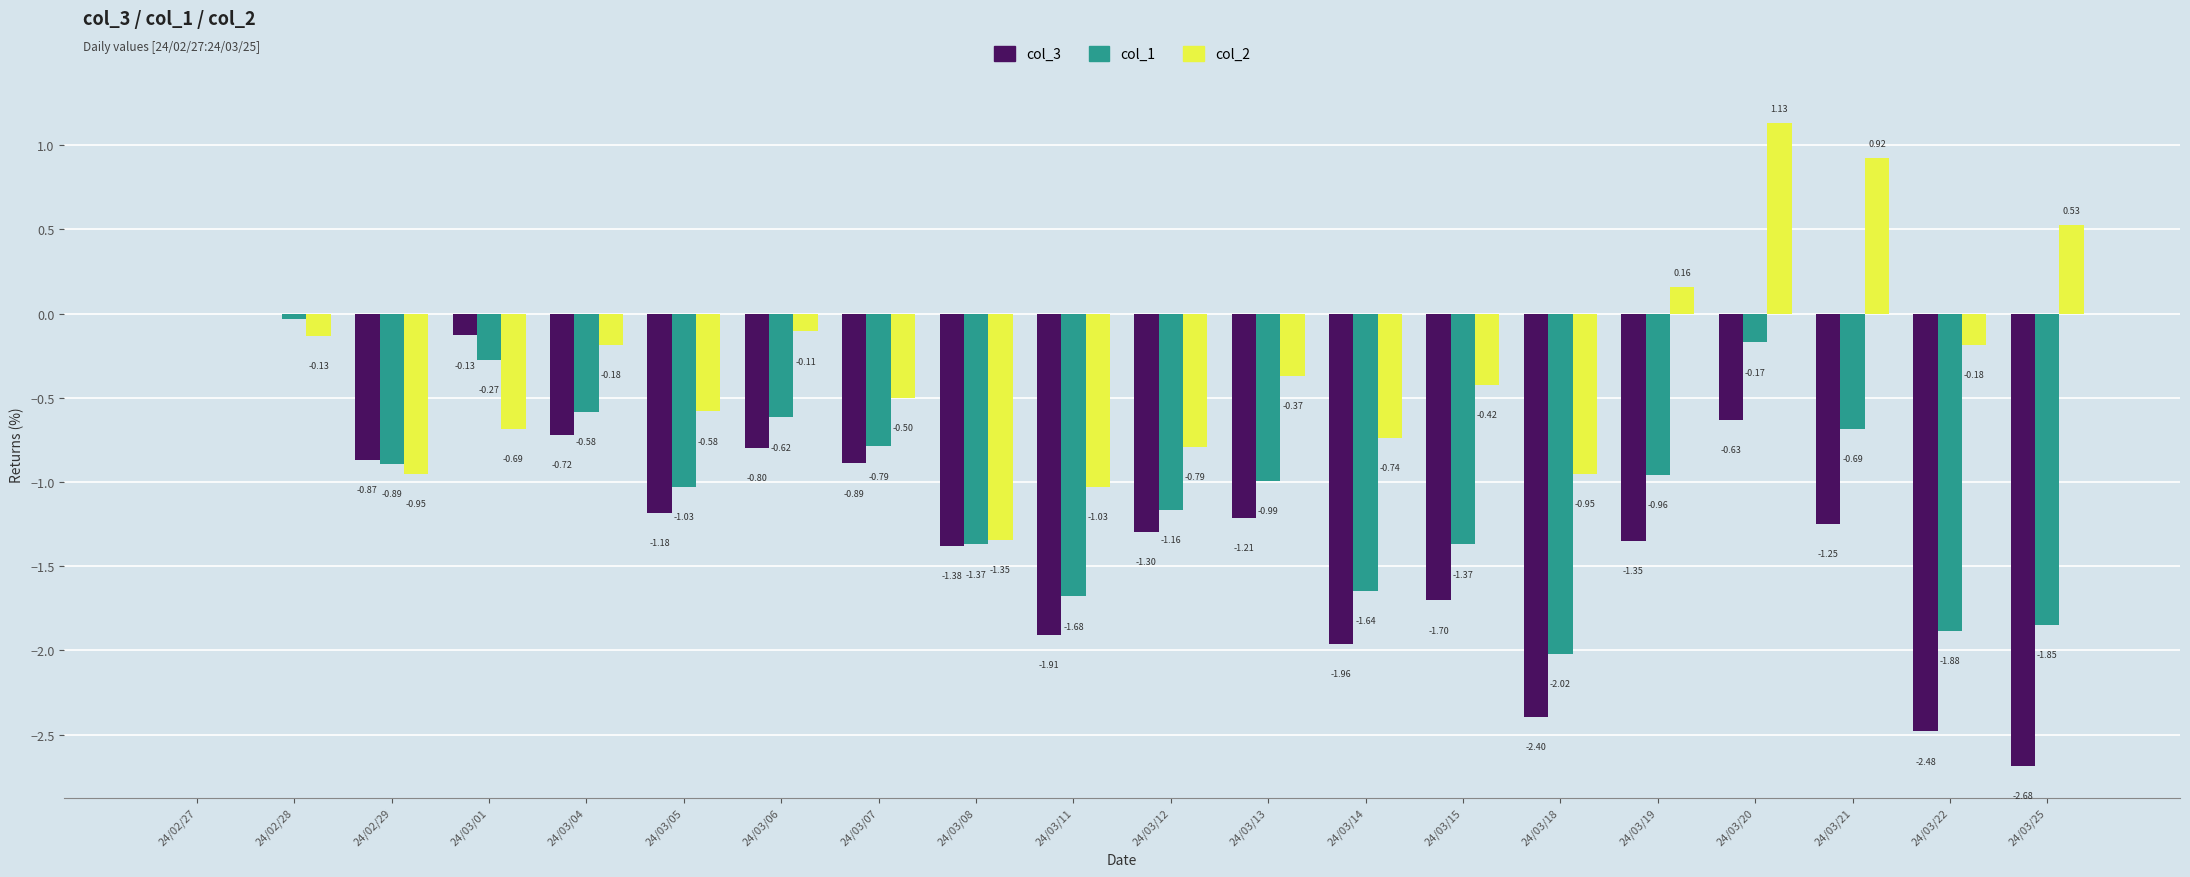

Is the value of col_3 at 24/03/05 greater than the value of col_2 at 24/03/20?

No